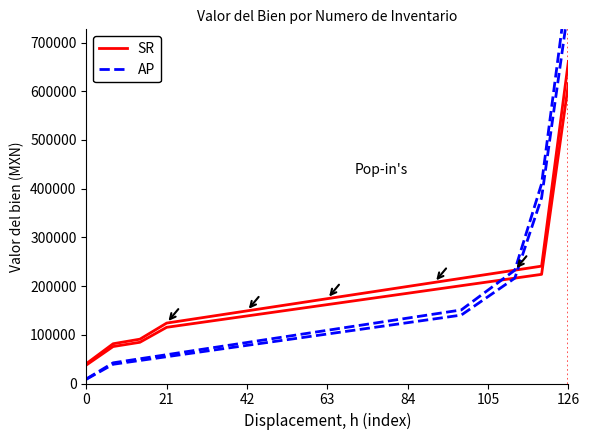

True or false: AP has more than 0 points higher than both neighbors.

False